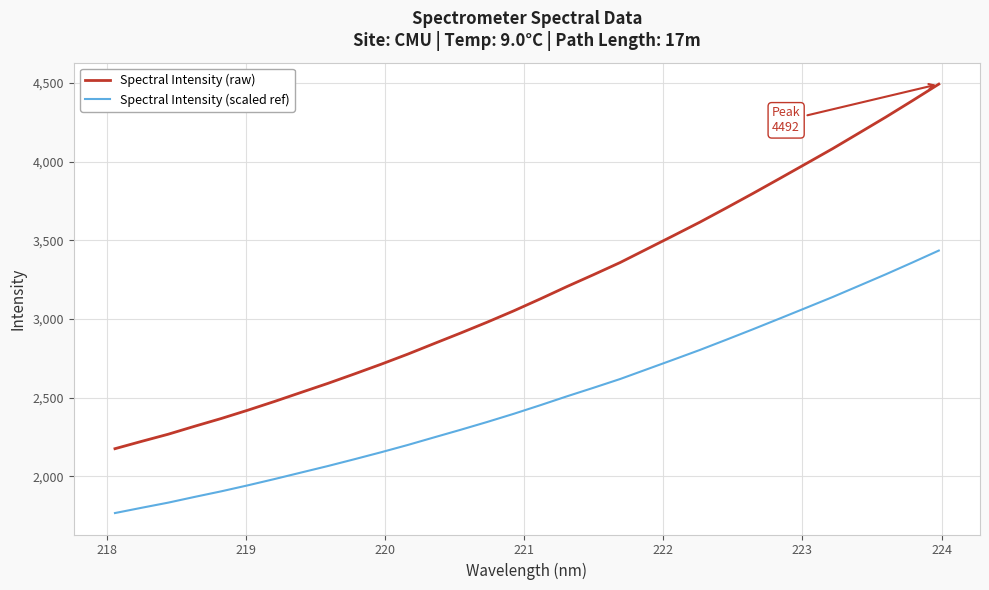

True or false: Spectral Intensity (raw) has more than 2 interior local peaks.

False